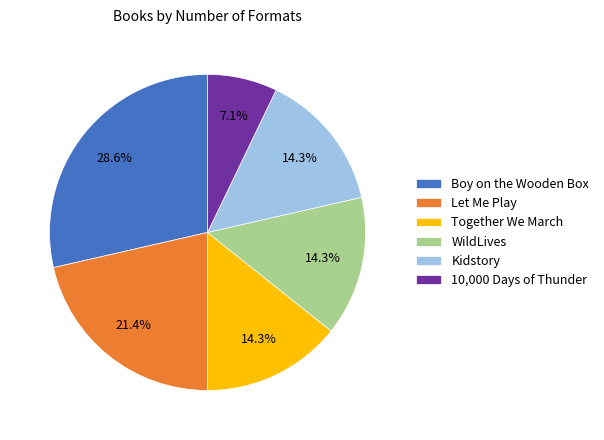

Which slice is the largest?

Boy on the Wooden Box